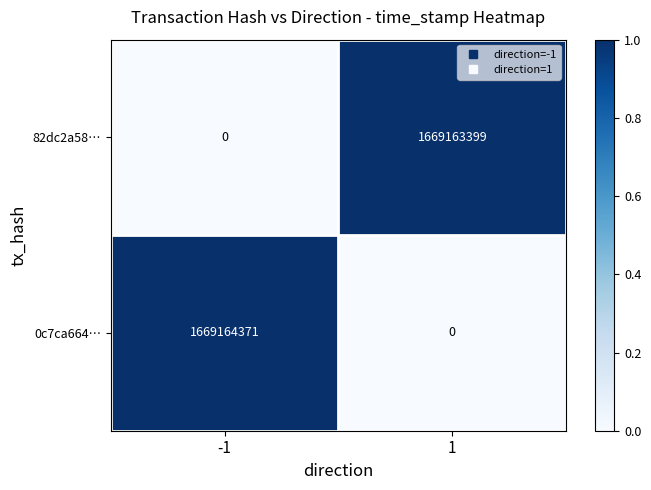

What is the greatest value displayed?

1669164371